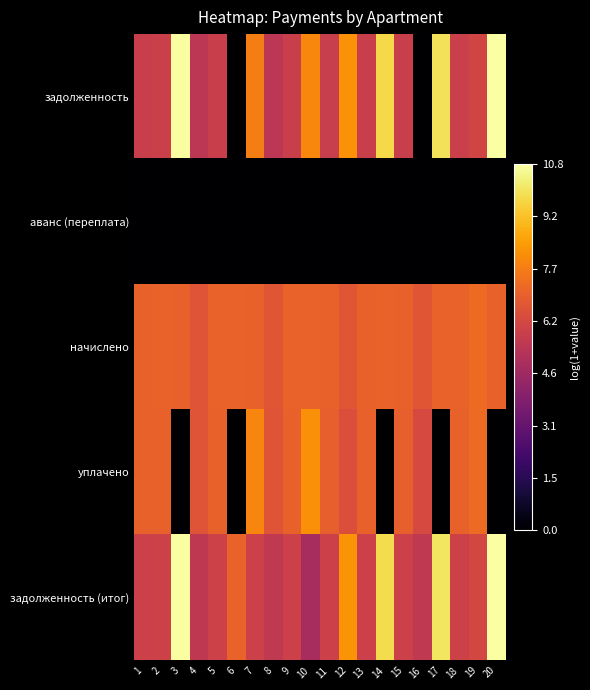

Reading right to left, extract all data points from this chart.

задолженность: 20=10.8	19=6.0	18=5.8	17=10.0	16=0.0	15=5.8	14=9.7	13=5.8	12=8.2	11=5.8	10=7.9	9=5.8	8=5.4	7=7.7	6=0.0	5=5.8	4=5.4	3=10.7	2=5.8	1=5.8
аванс (переплата): 20=0.0	19=0.0	18=0.0	17=0.0	16=0.0	15=0.0	14=0.0	13=0.0	12=0.0	11=0.0	10=0.0	9=0.0	8=0.0	7=0.0	6=0.0	5=0.0	4=0.0	3=0.0	2=0.0	1=0.0
начислено: 20=7.0	19=7.2	18=7.0	17=7.0	16=6.6	15=7.0	14=7.0	13=7.0	12=6.6	11=7.0	10=7.0	9=7.0	8=6.6	7=7.0	6=7.0	5=7.0	4=6.6	3=7.0	2=7.0	1=7.0
уплачено: 20=0.0	19=7.2	18=7.0	17=0.0	16=6.2	15=6.9	14=0.0	13=7.0	12=6.4	11=6.9	10=8.2	9=7.0	8=6.6	7=7.9	6=0.0	5=7.0	4=6.6	3=0.0	2=7.0	1=7.0
задолженность (итог): 20=10.8	19=6.1	18=5.9	17=10.1	16=5.5	15=5.9	14=9.8	13=5.9	12=8.2	11=5.9	10=4.9	9=5.9	8=5.5	7=5.9	6=7.0	5=5.9	4=5.5	3=10.7	2=5.9	1=5.9